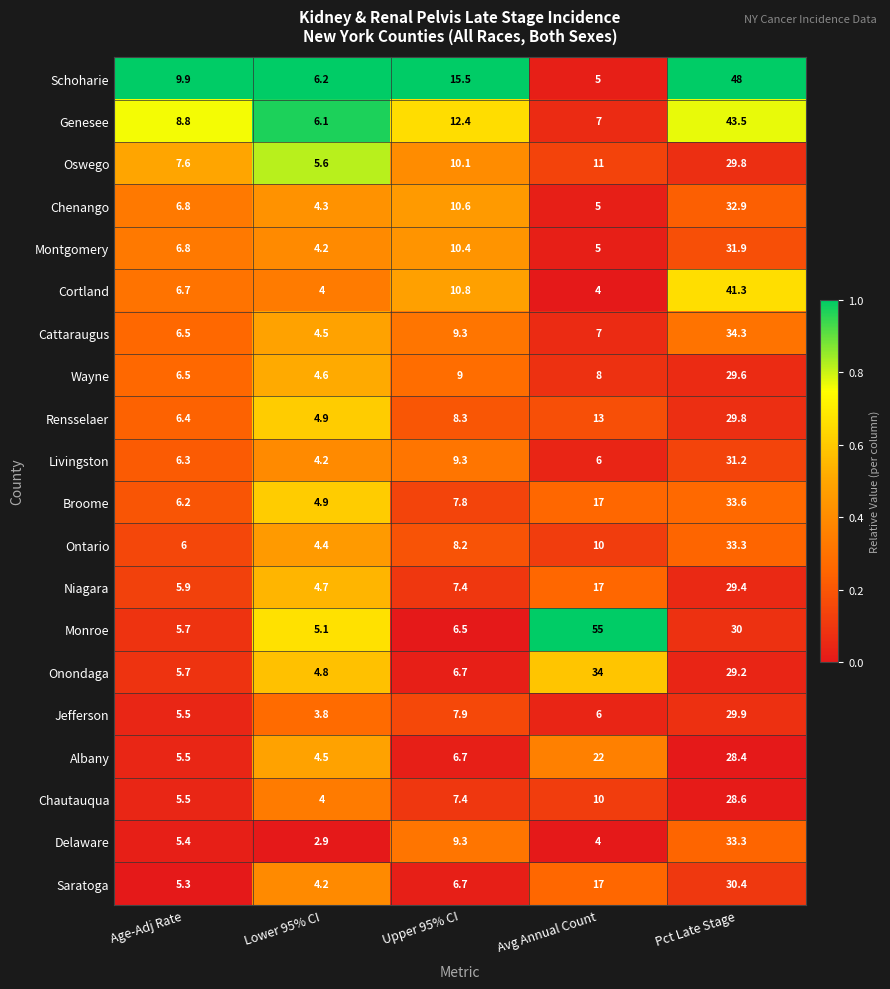

Which series has the widest spread of values?

Monroe